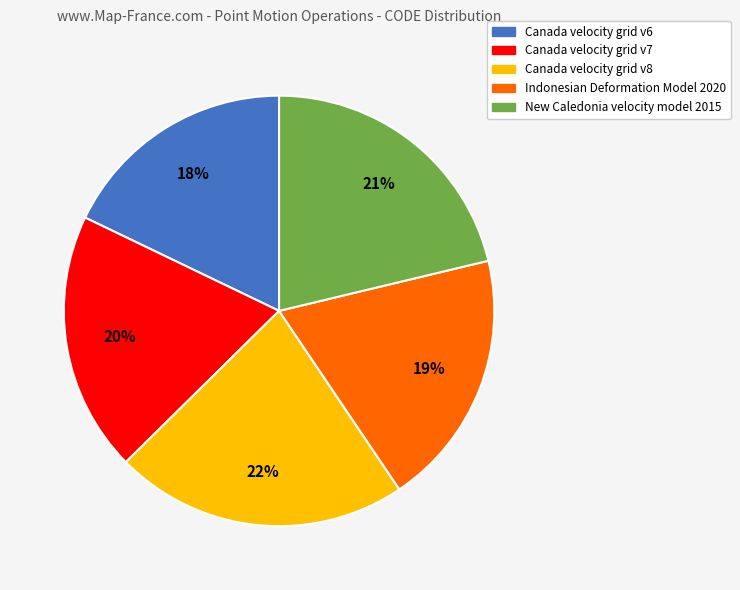

To the nearest percent, what percentage of the pie is Indonesian Deformation Model 2020?

19%